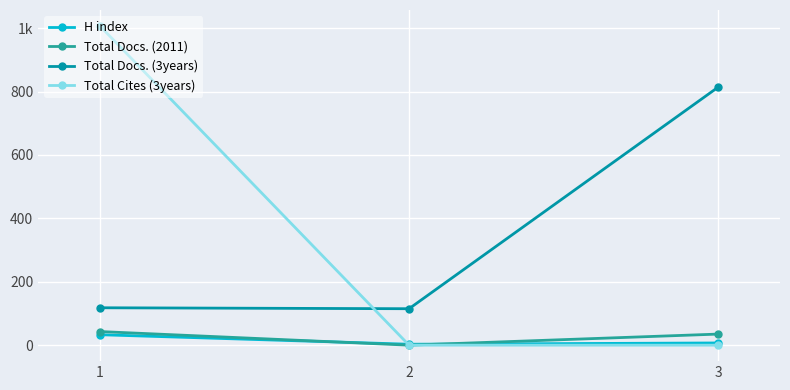

What is the sum of the Total Docs. (2011) values at 1 and 2?

43